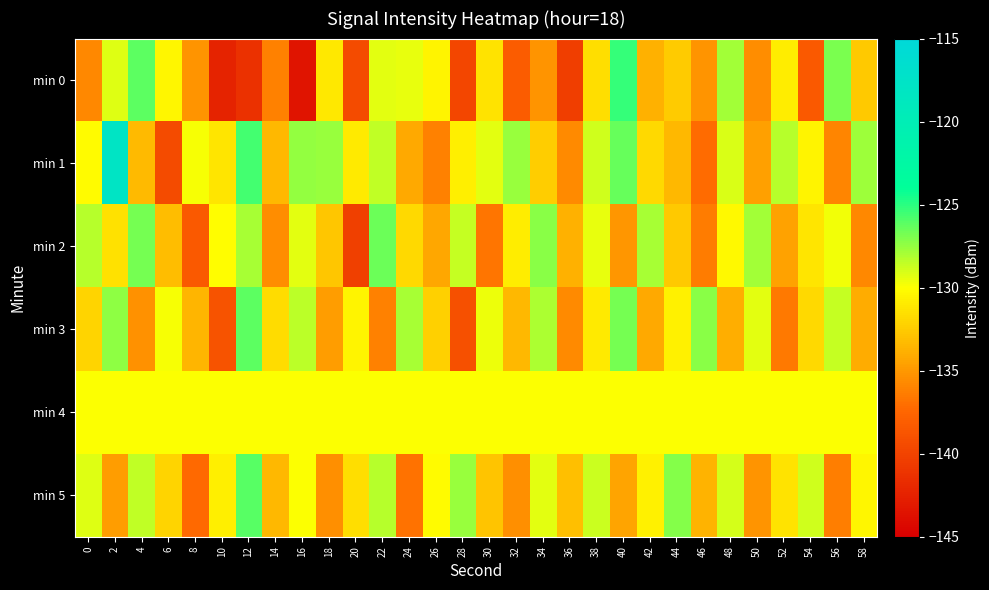

Rank the series by their maximum value, from lowest to highest.

min 4, min 2, min 3, min 5, min 0, min 1